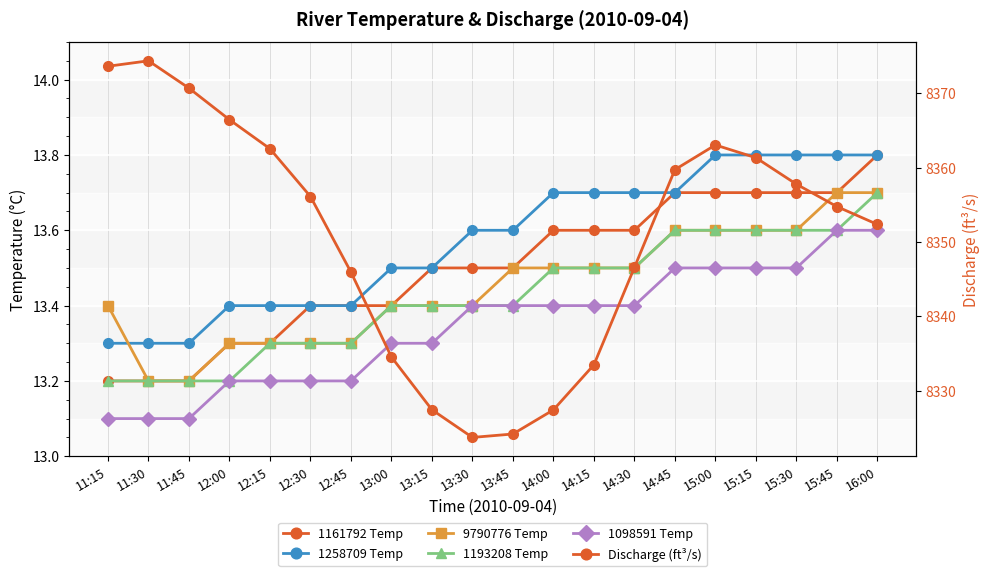

What is the approximate value of 1098591 Temp at 13:00?

13.3